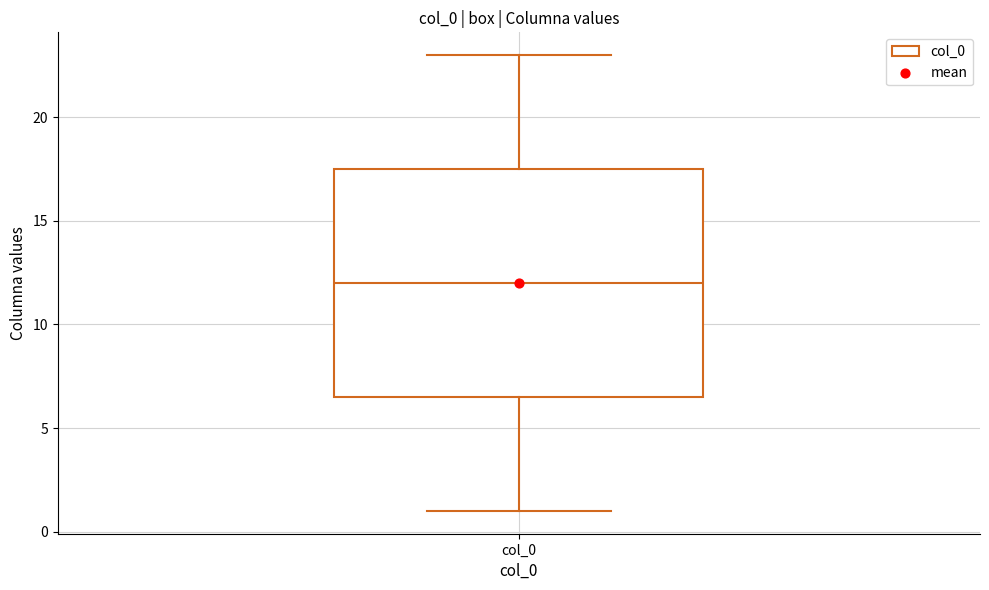

Read this box plot against the y-axis: the position of the median line, the range covered by the box, and the ends of both whiskers. The values are not printed on the chart, so give them approximately, as read against the axis.

median 12.0, box 6.5 to 17.5, whiskers 1.0 to 23.0